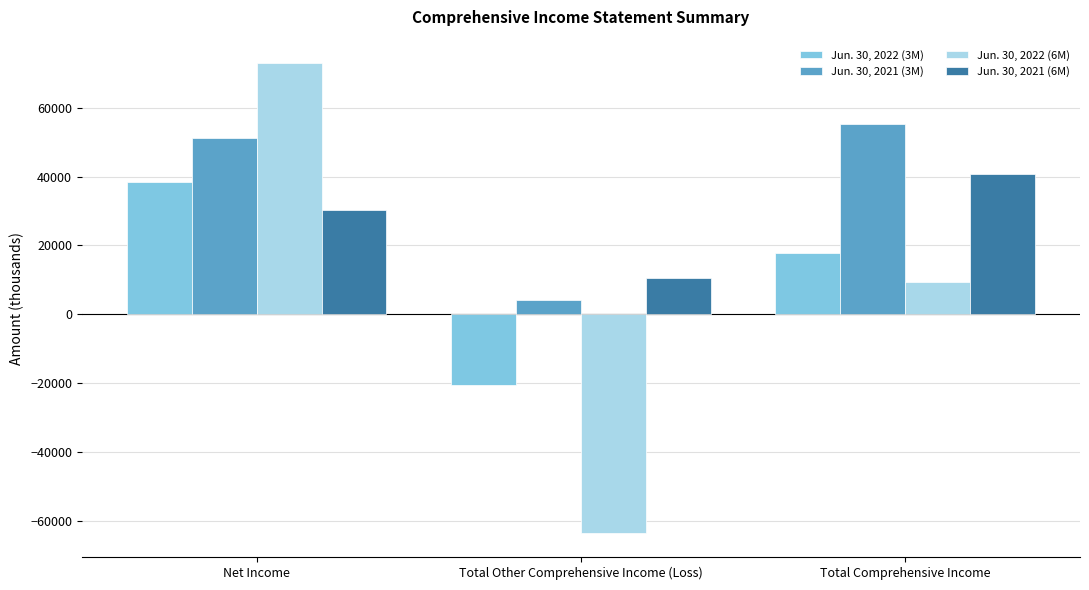

List the labels in order of Jun. 30, 2021 (3M) value, smallest first.

Total Other Comprehensive Income (Loss), Net Income, Total Comprehensive Income